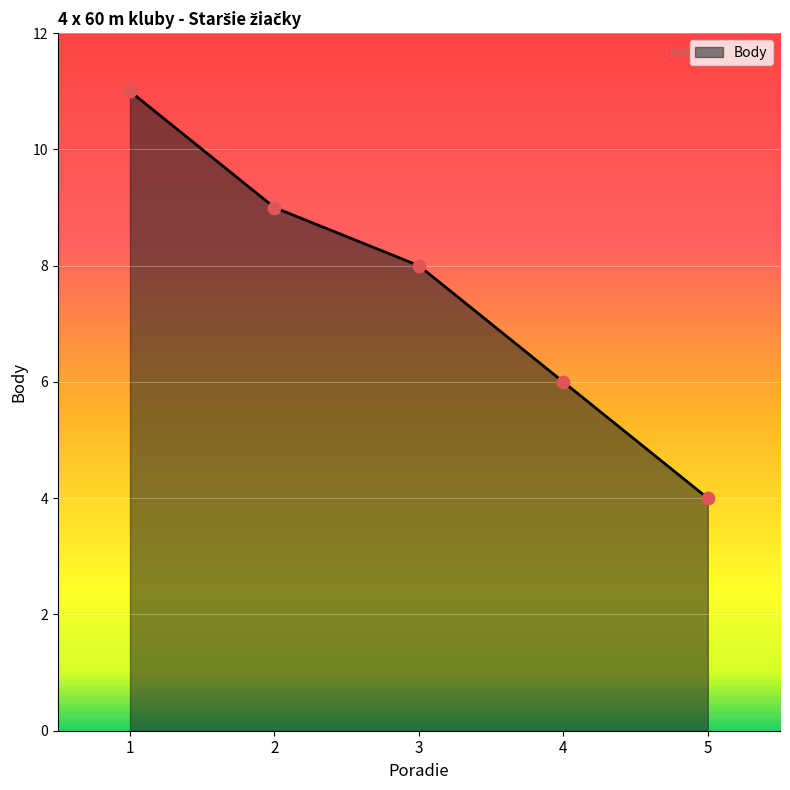

Approximately how many times larger is the value at 3 compared to 2?

0.9